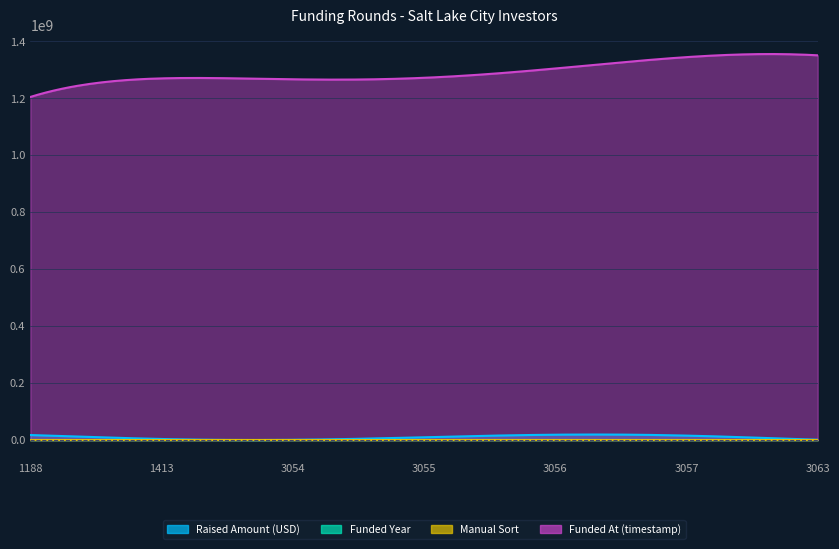

Which series has the largest range (max minus min)?

funded_at